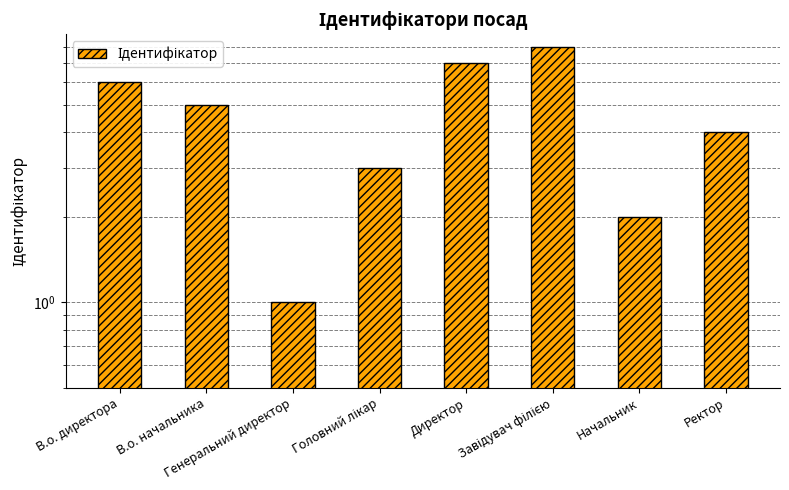

How many bars are there in total?

8